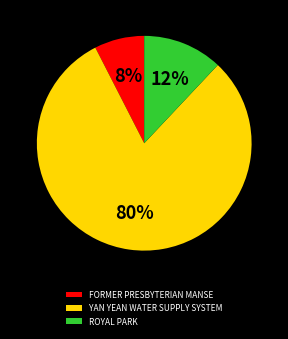

To the nearest percent, what portion does ROYAL PARK represent?

12%